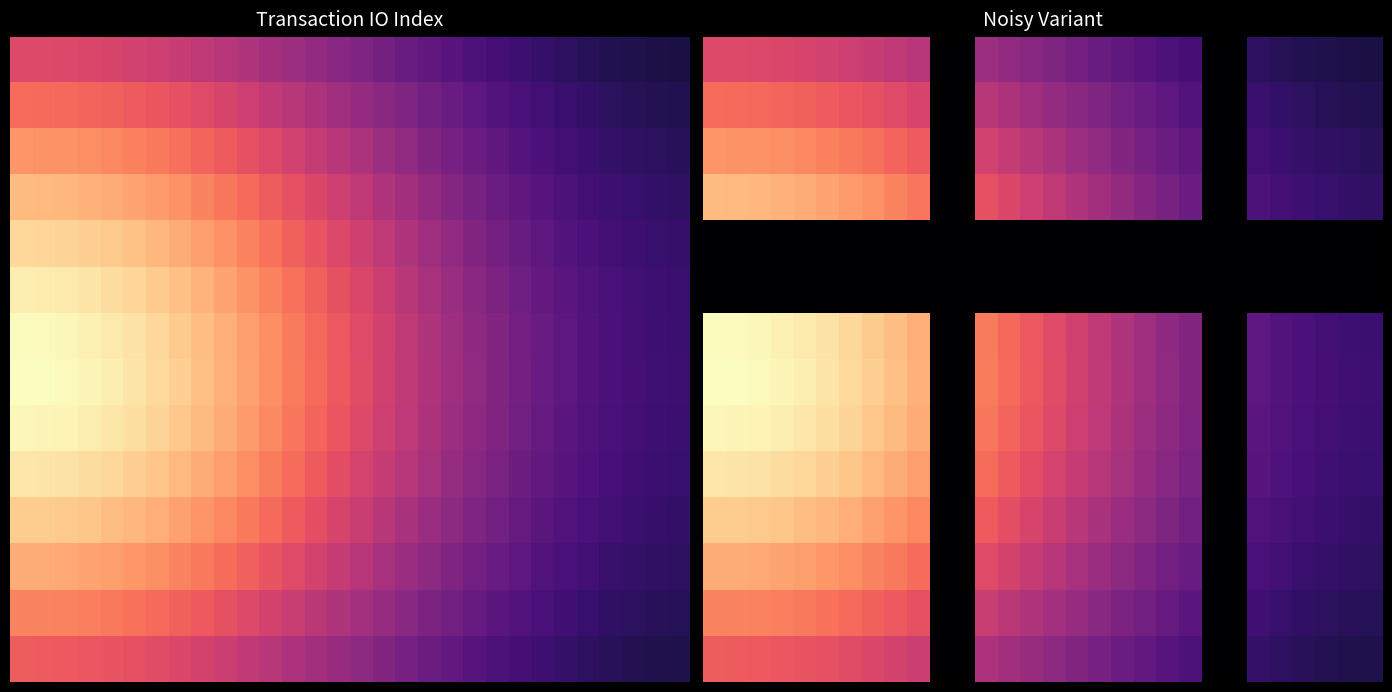

How many categories are shown in the chart?

30